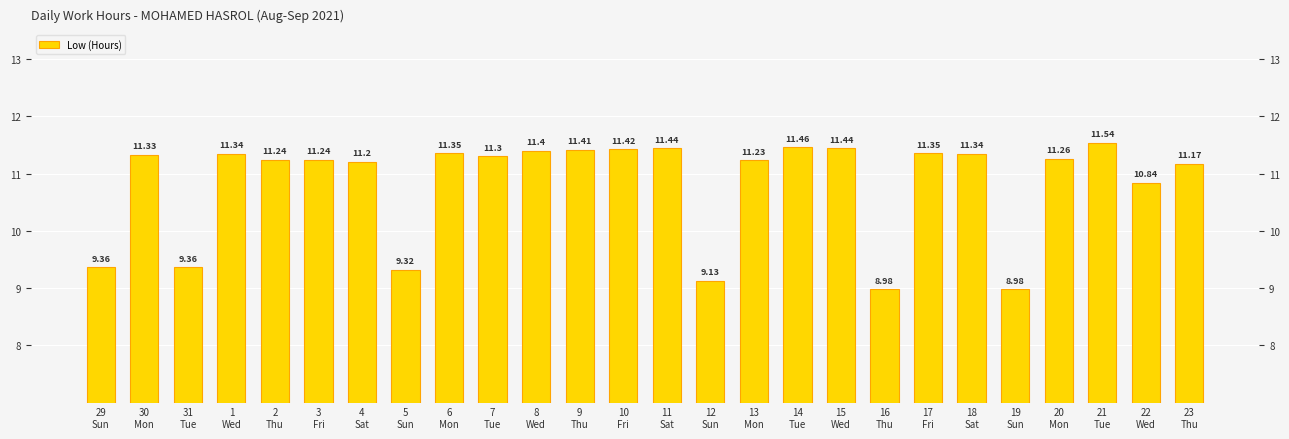

What is the ratio of the value at 9
Thu to the value at 1
Wed?

1.0